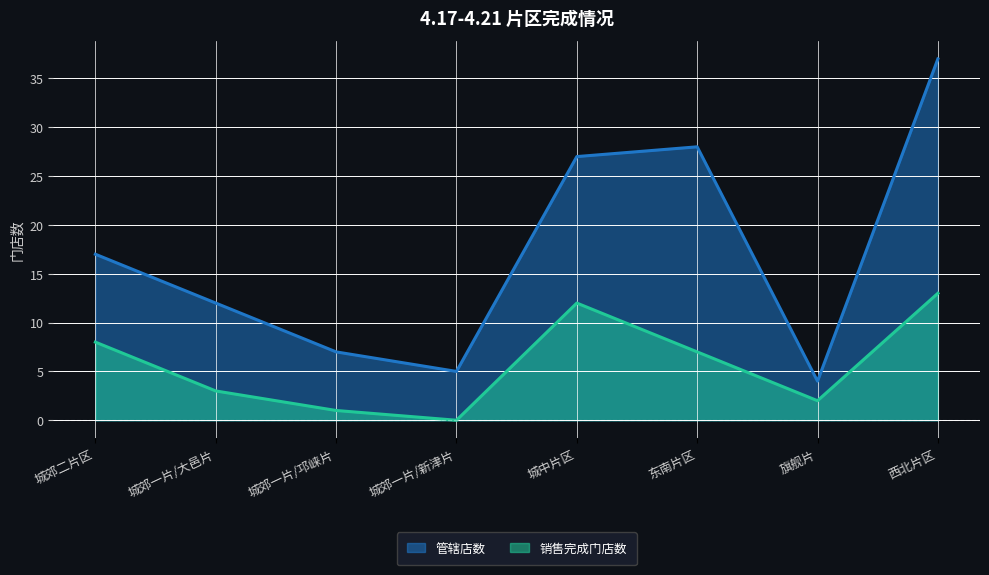

The 销售完成门店数 series shows 1 at 城郊一片/大邑片. True or false?

False